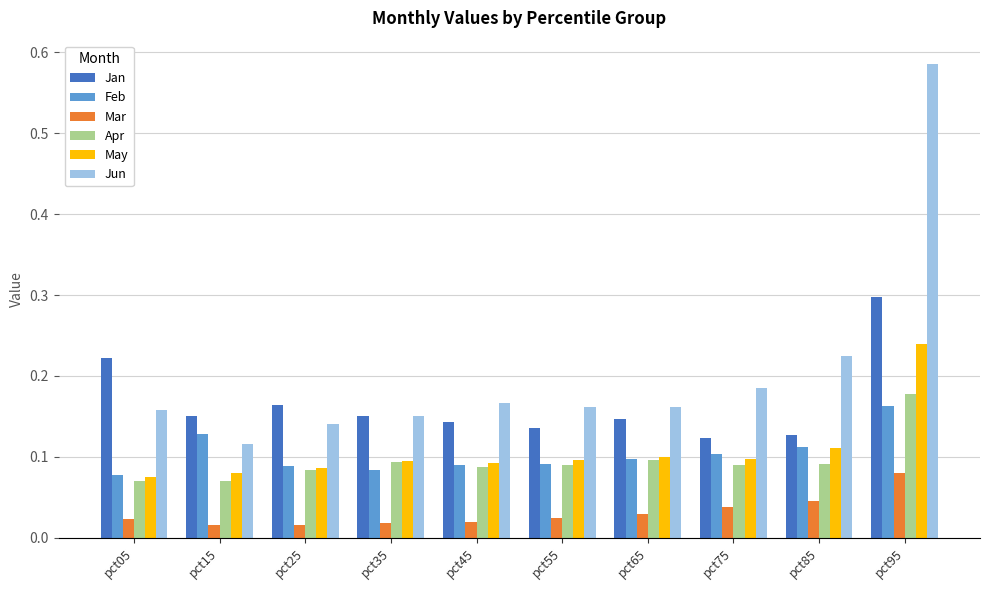

The Jan series shows 0.3 at pct15. True or false?

False